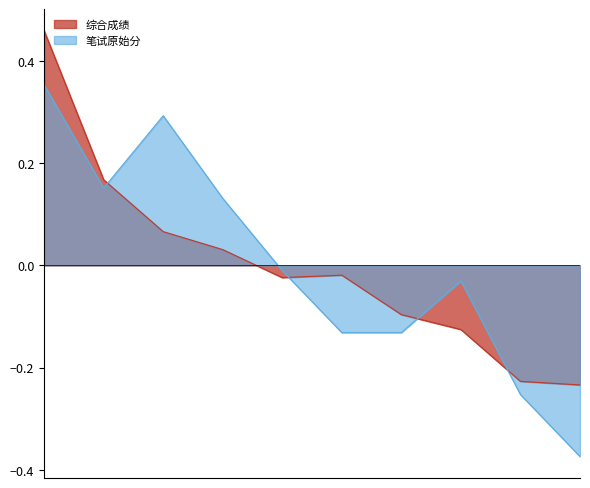

Reading right to left, extract all data points from this chart.

综合成绩: -0.2	-0.2	-0.1	-0.1	-0.0	-0.0	0.0	0.1	0.2	0.5
笔试原始分: -0.4	-0.3	-0.0	-0.1	-0.1	-0.0	0.1	0.3	0.2	0.4